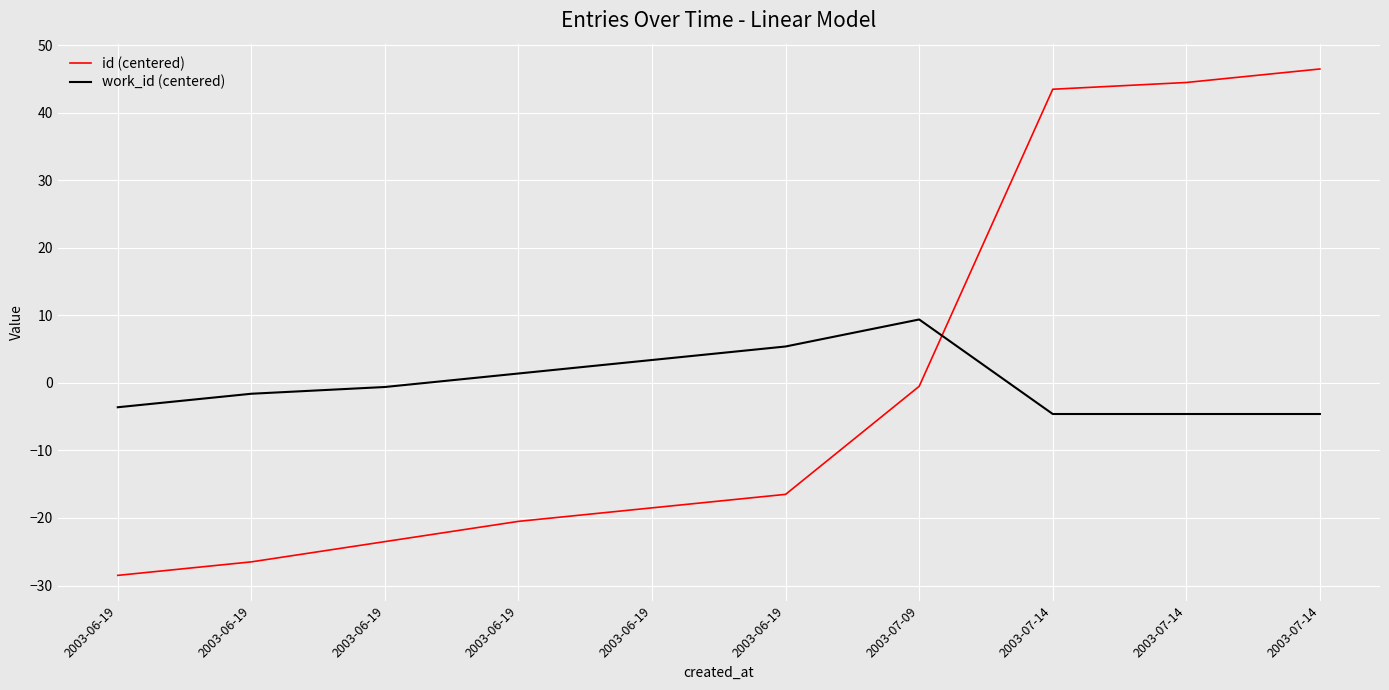

Reading left to right, list all the values displayed in this chart.

id (centered): -28.5	-26.5	-23.5	-20.5	-18.5	-16.5	-0.5	43.5	44.5	46.5
work_id (centered): -3.6	-1.6	-0.6	1.4	3.4	5.4	9.4	-4.6	-4.6	-4.6